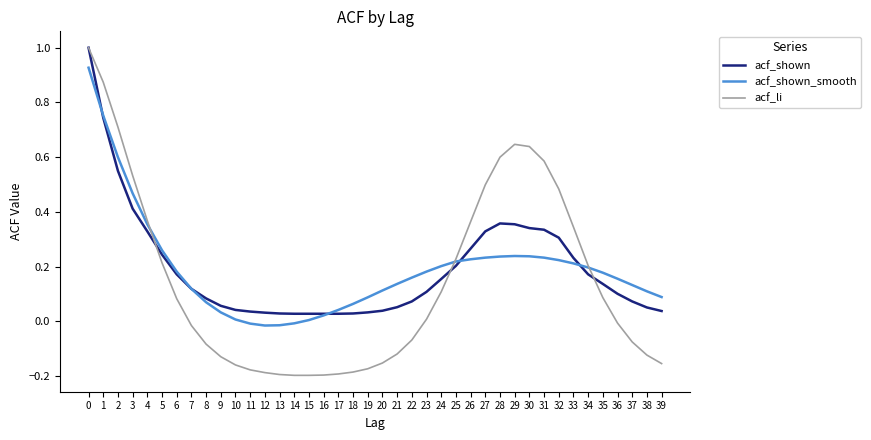

What is the sum of all acf_shown values?

7.7